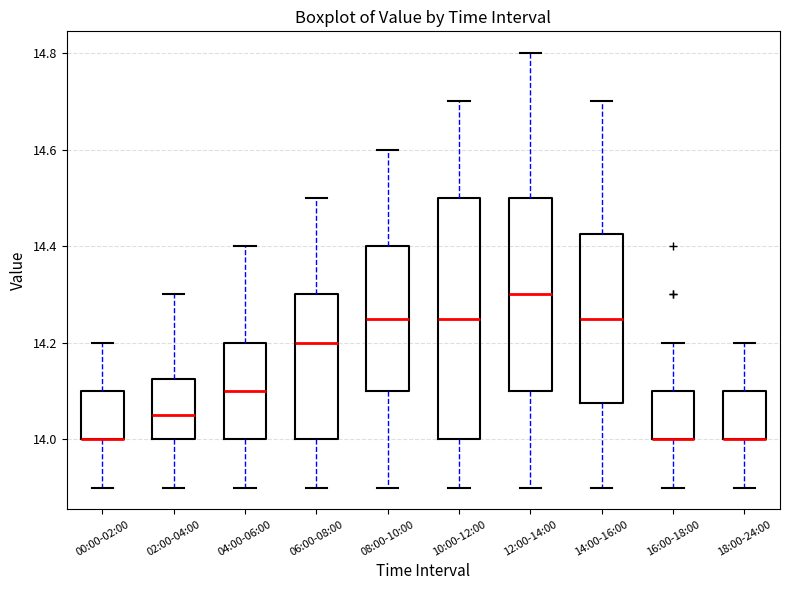

Which box is the tallest, from its lower edge to its upper edge?

10:00-12:00